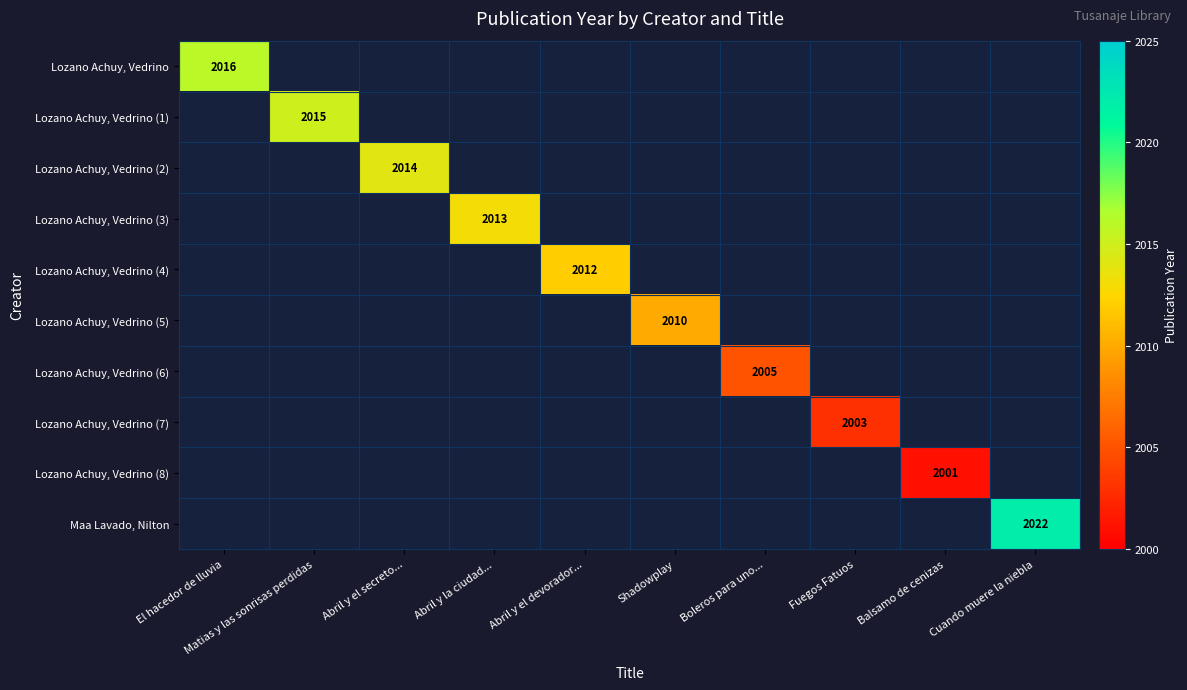

Is the value of Lozano Achuy, Vedrino (2) at Boleros para uno... greater than the value of Maa Lavado, Nilton at Fuegos Fatuos?

No